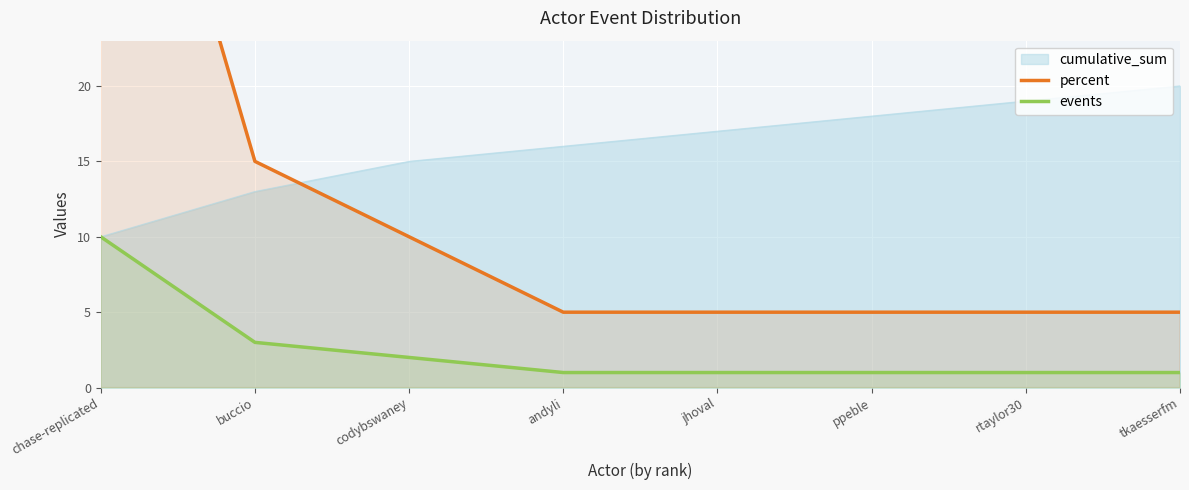

The events series shows 1 at ppeble. True or false?

True